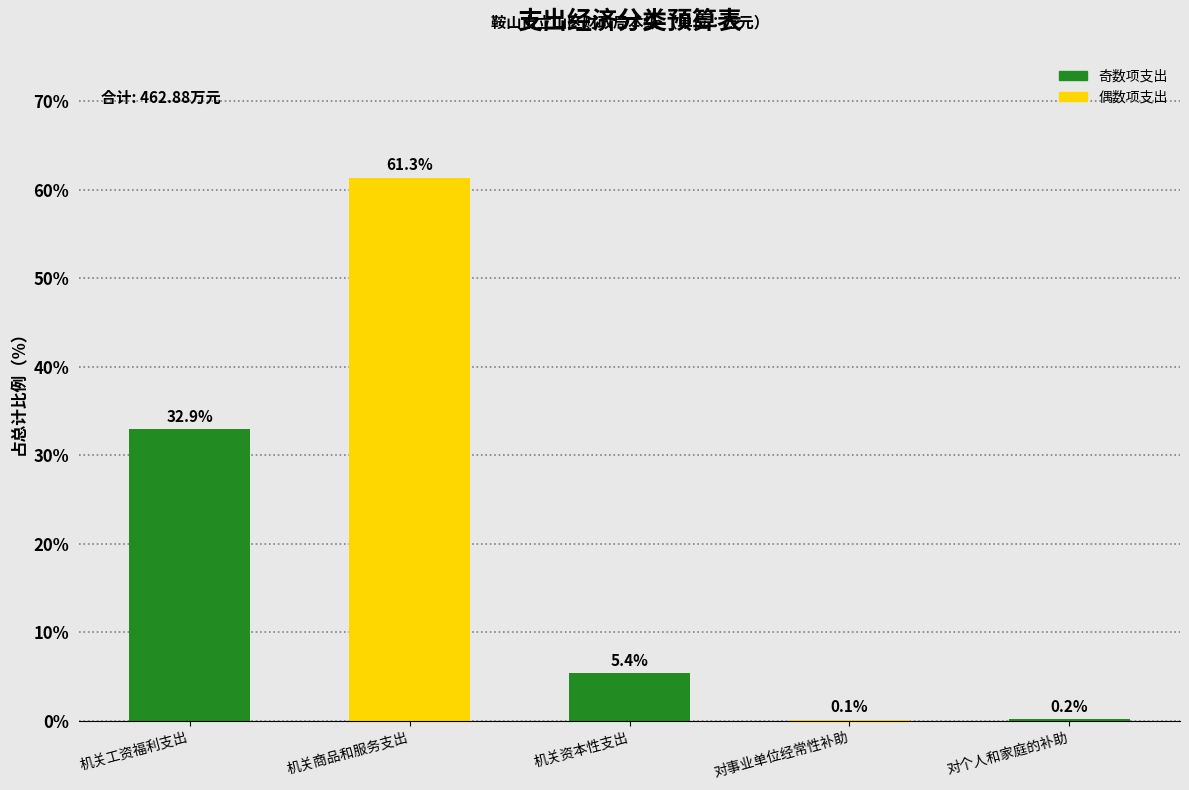

Reading left to right, what are all the values shown in this chart?

机关工资福利支出=32.9	机关商品和服务支出=61.3	机关资本性支出=5.4	对事业单位经常性补助=0.1	对个人和家庭的补助=0.2